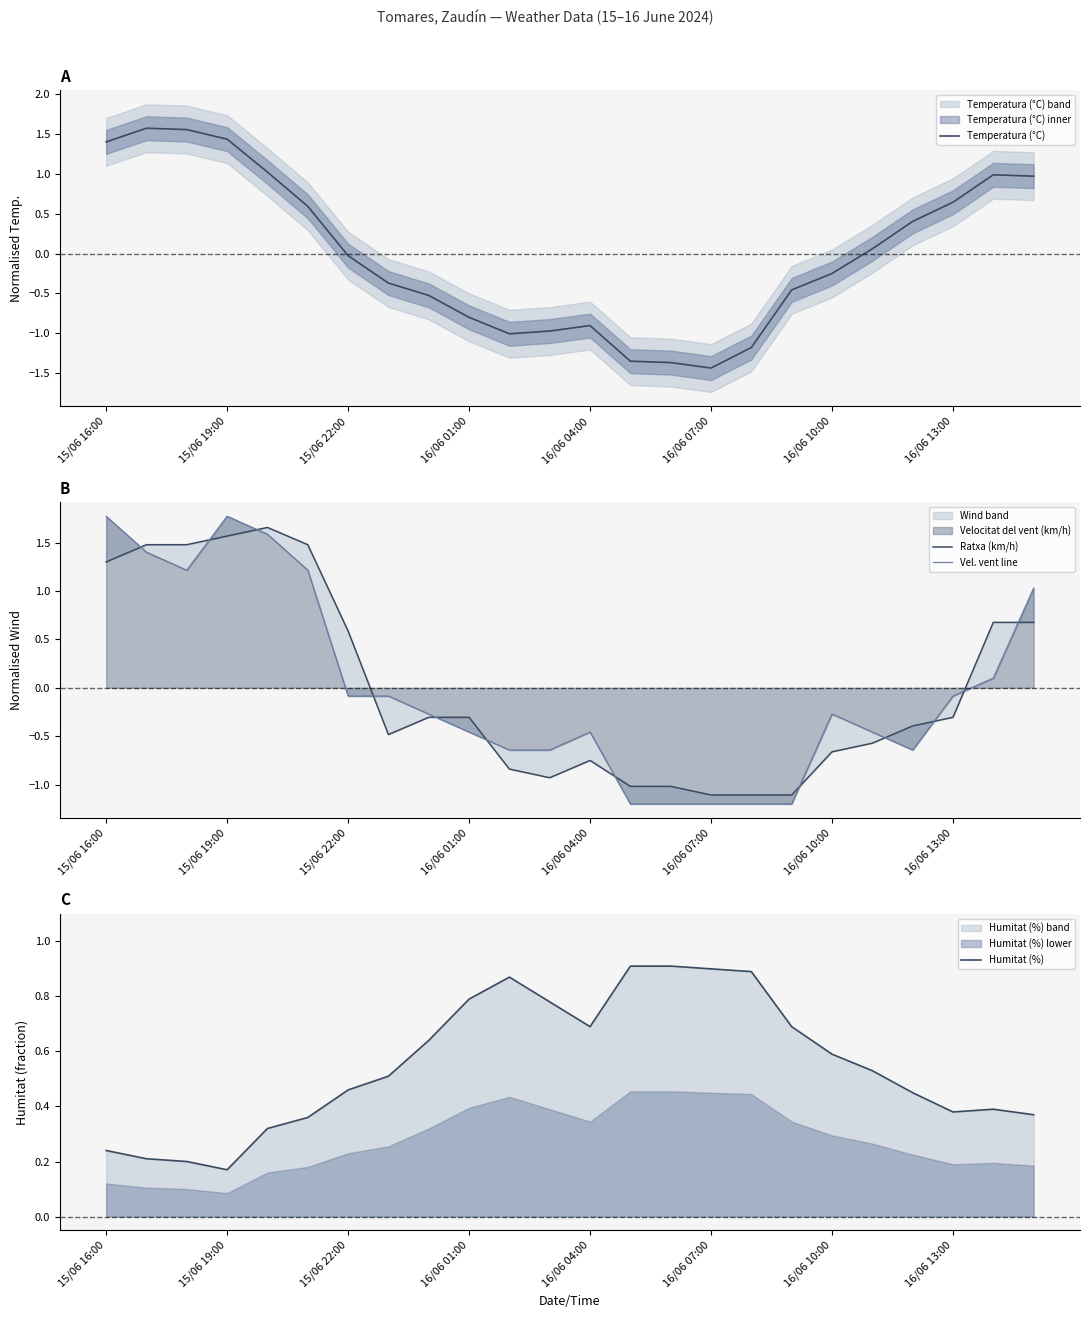

What is the difference between the maximum and minimum values in the Vel. vent line series?

3.0